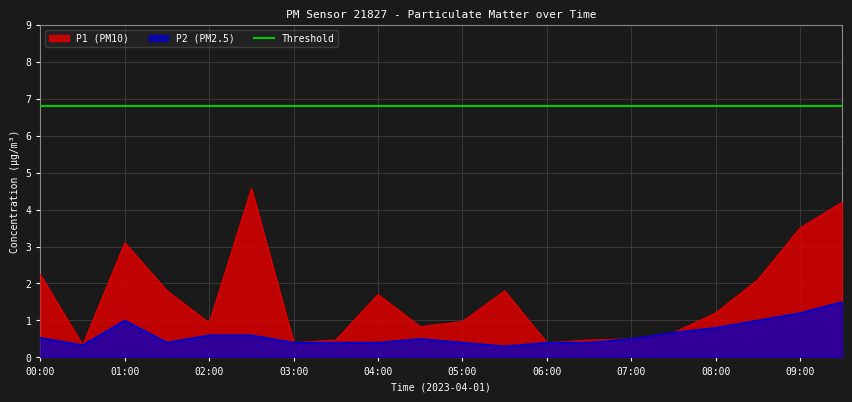

What is the label of the 20th point from the left?

09:30